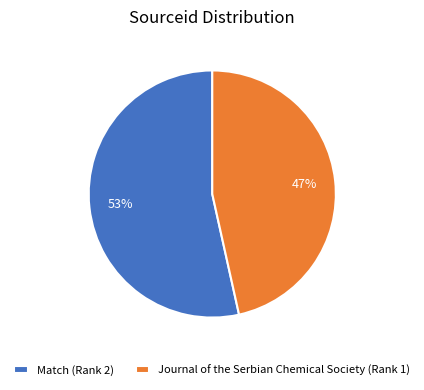

Is it true that Match (Rank 2) is 53% of the pie?

True